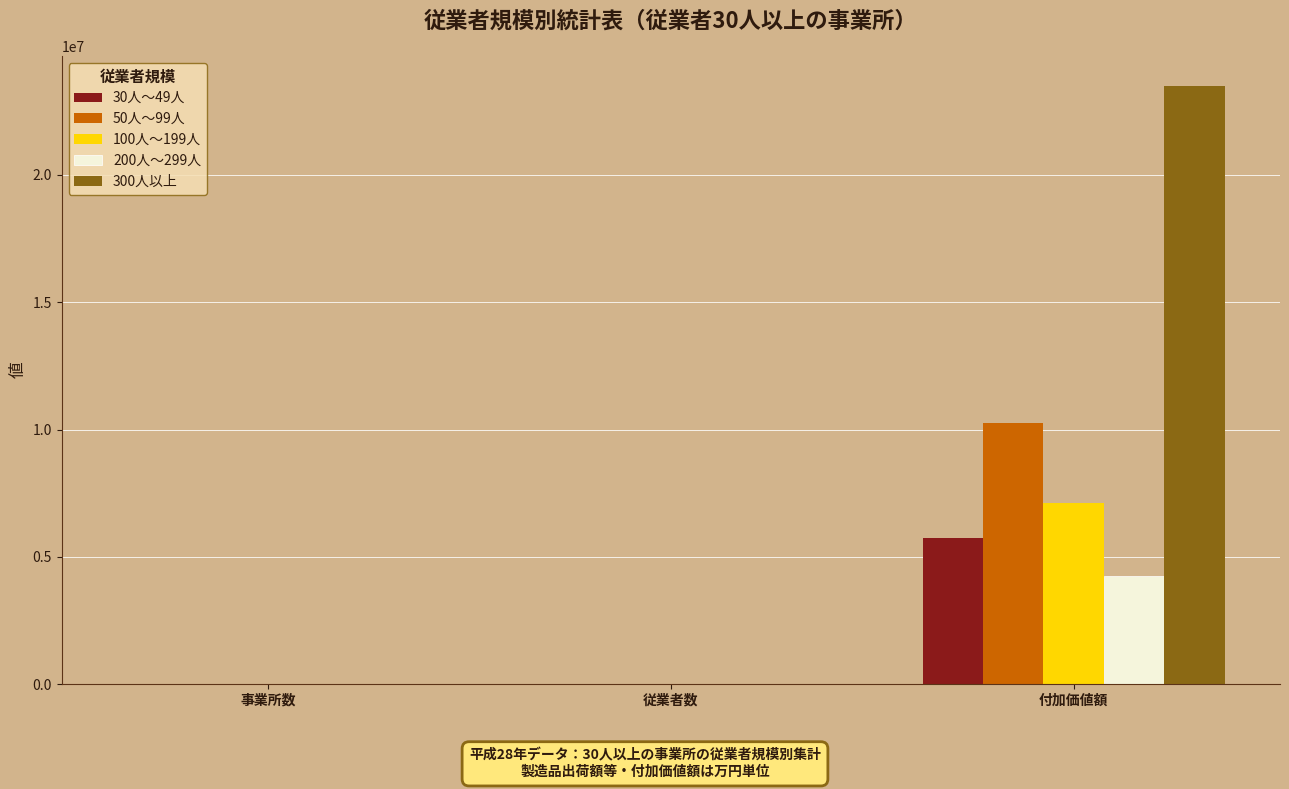

Is the value of 200人～299人 at 付加価値額 greater than the value of 300人以上 at 従業者数?

Yes